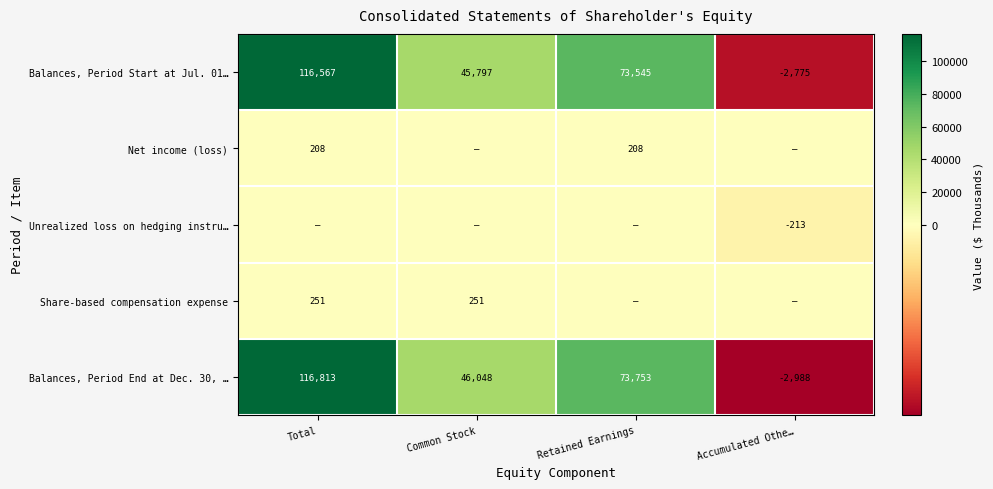

What is the total value across all series at Retained Earnings?

147506